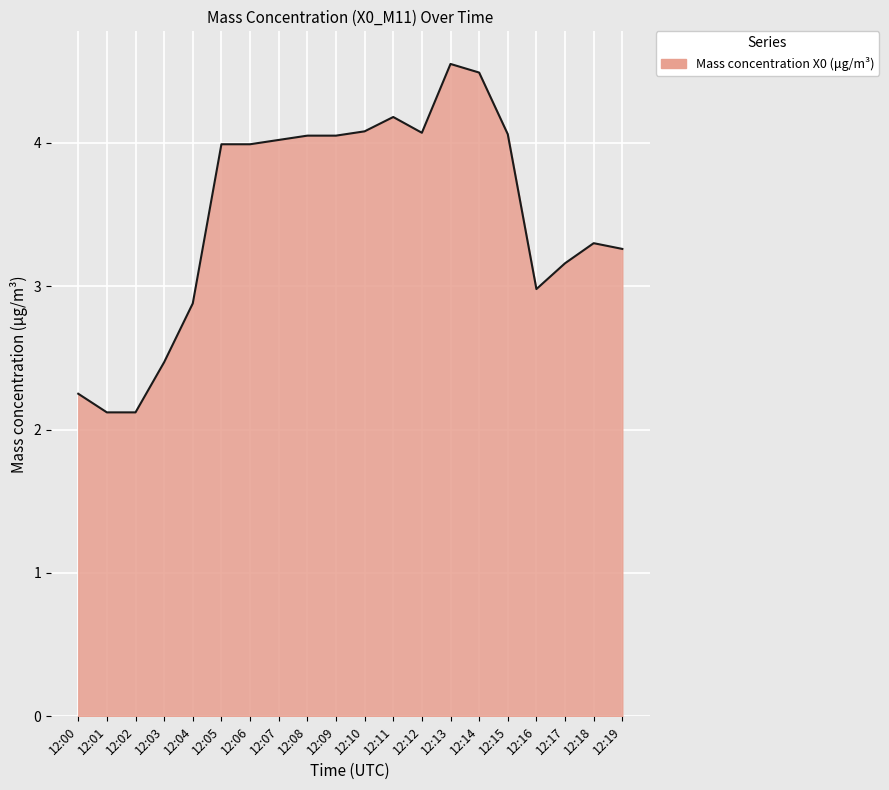

True or false: the data shows 4.1 at 12:10.

True